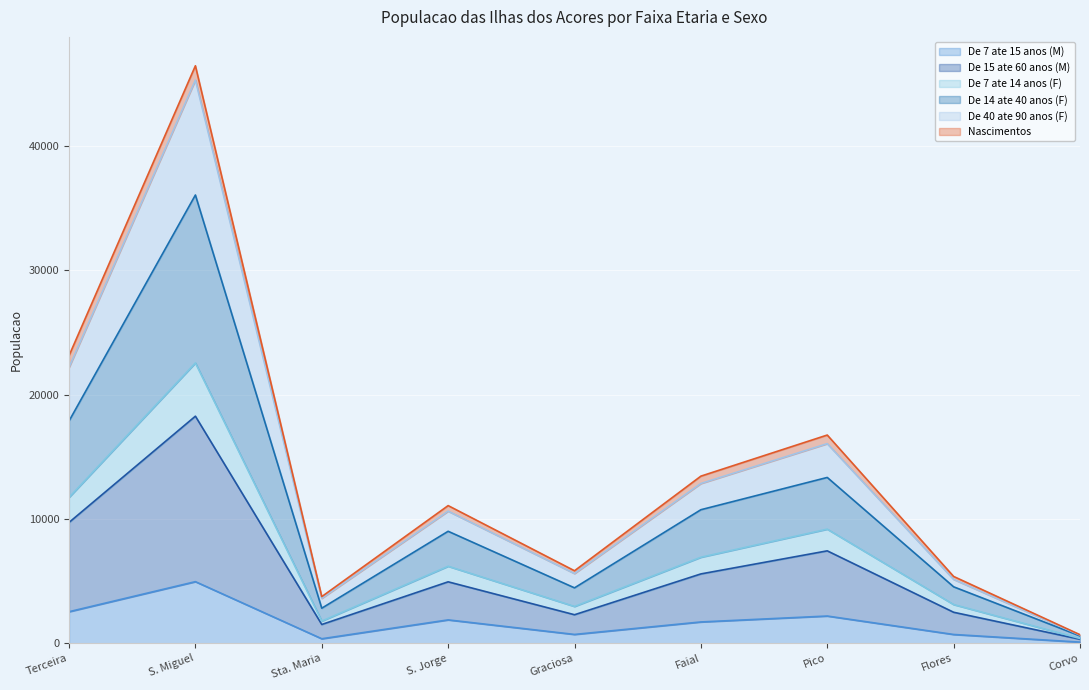

Where is the first local maximum for De 7 ate 15 anos (M)?

S. Miguel